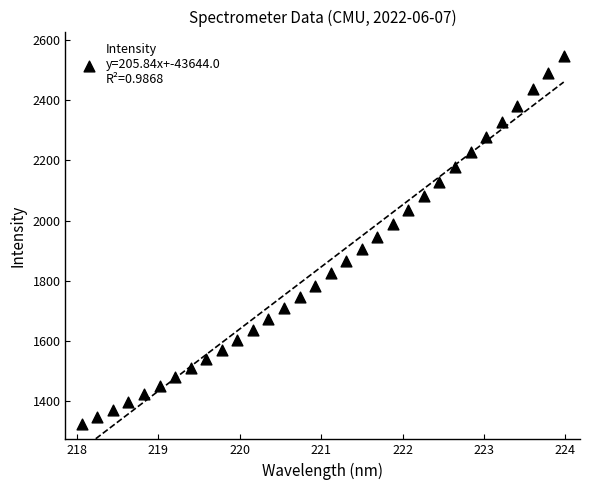

What is the range of Y values (max minus min)?

1222.8